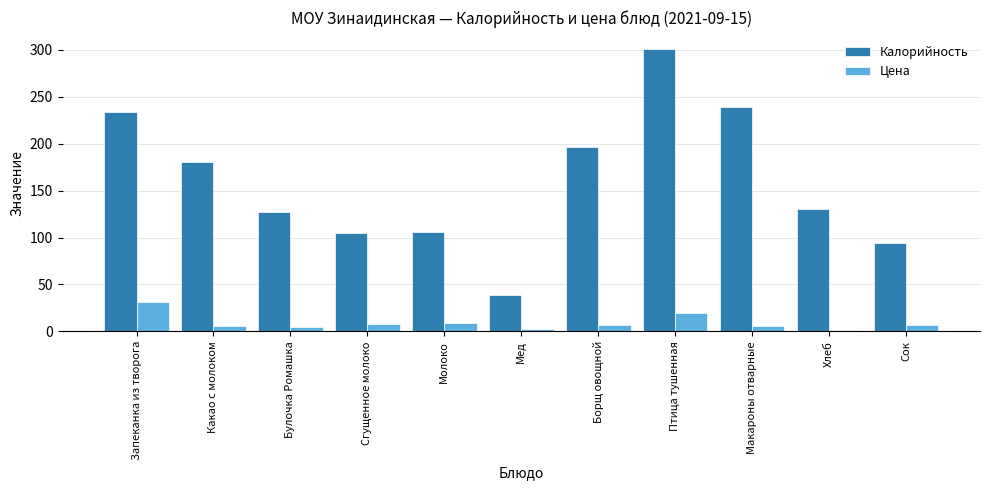

At which category is the sum across all series the highest?

Птица тушенная